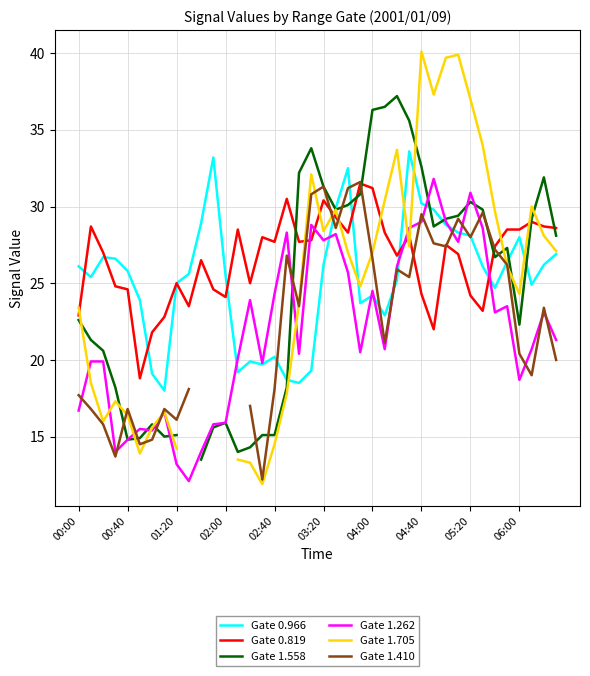

At which category is the sum across all series the highest?

04:40